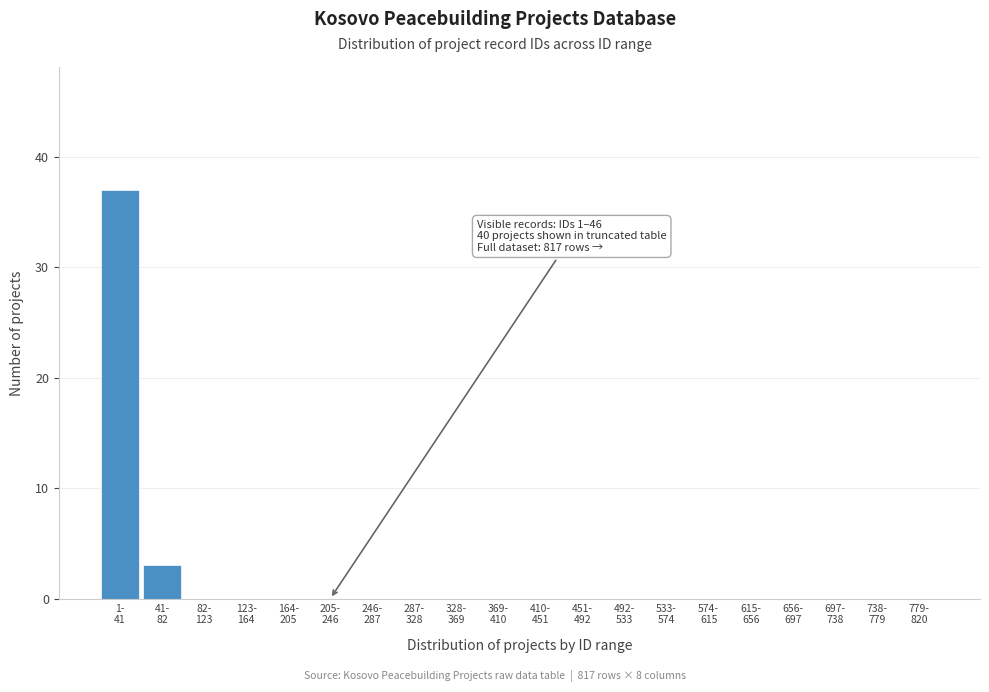

What is the maximum value shown in the chart?

37